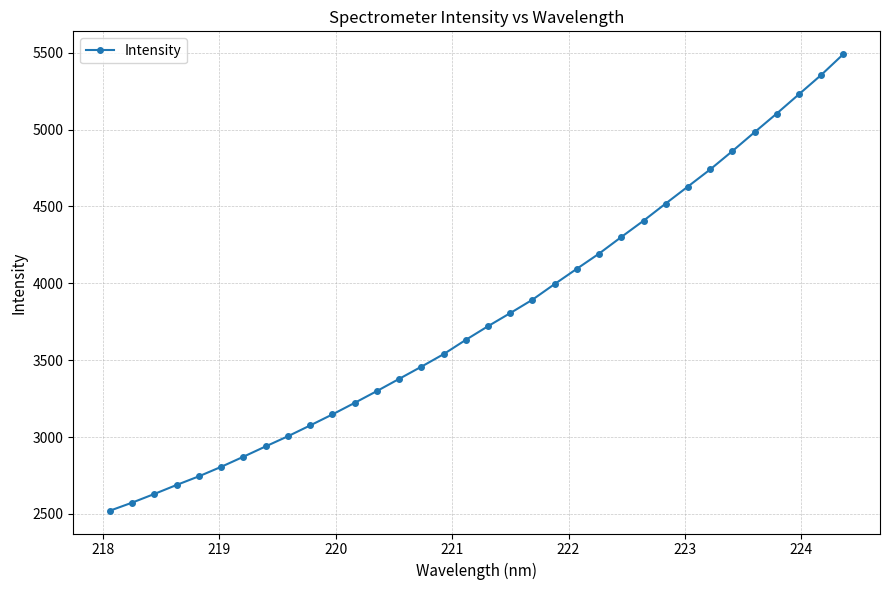

What is the sum of all values?

128859.6